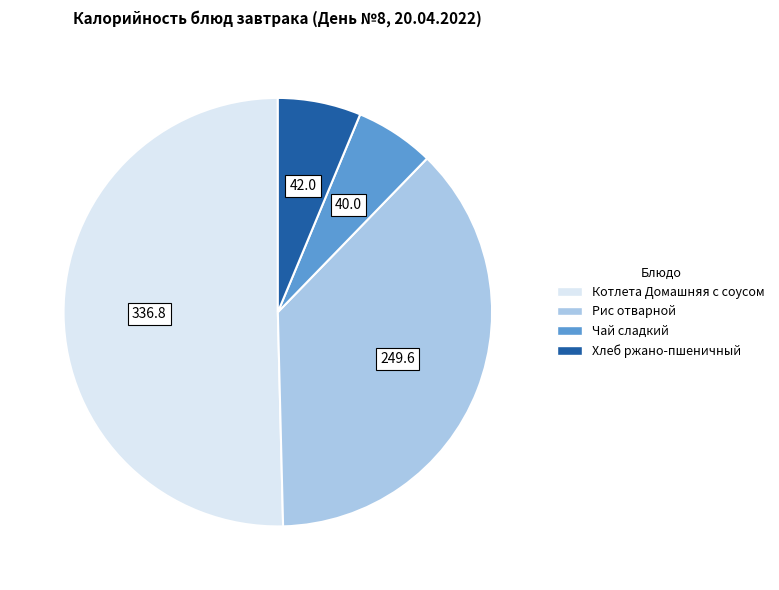

How many slices are in this pie chart?

4